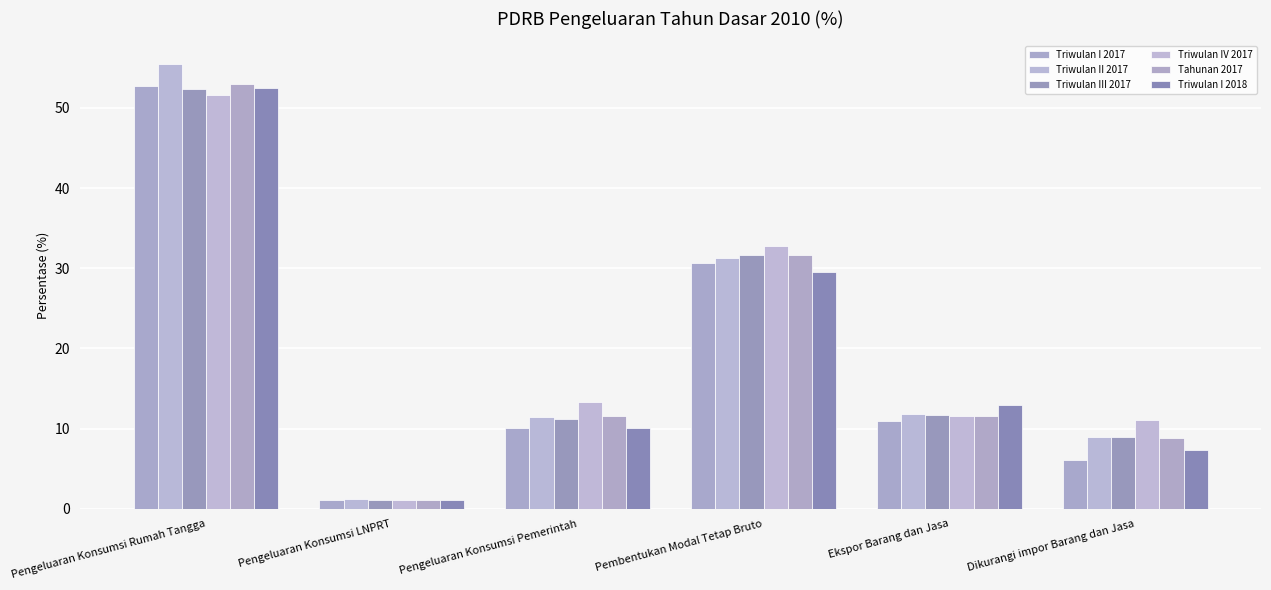

List the labels in order of Triwulan I 2018 value, largest first.

Pengeluaran Konsumsi Rumah Tangga, Pembentukan Modal Tetap Bruto, Ekspor Barang dan Jasa, Pengeluaran Konsumsi Pemerintah, Dikurangi impor Barang dan Jasa, Pengeluaran Konsumsi LNPRT